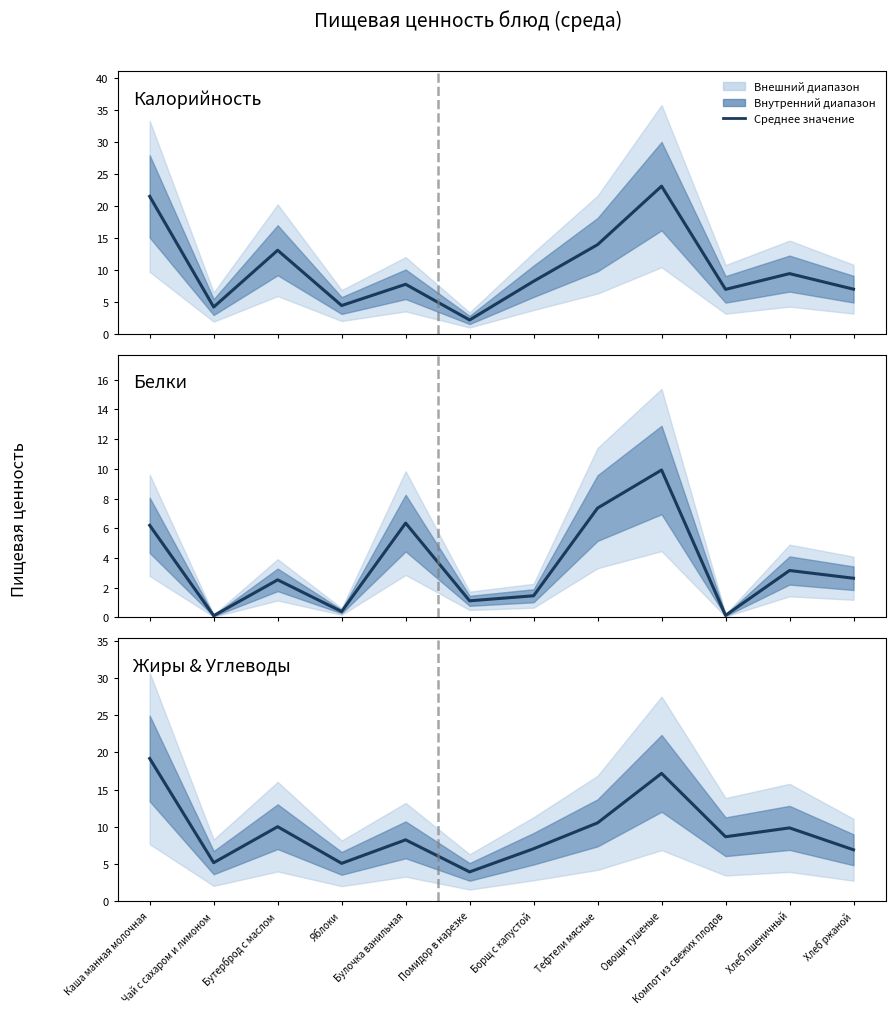

After their last crossing, which series has the higher values: Калорийность or Жиры & Углеводы?

Калорийность